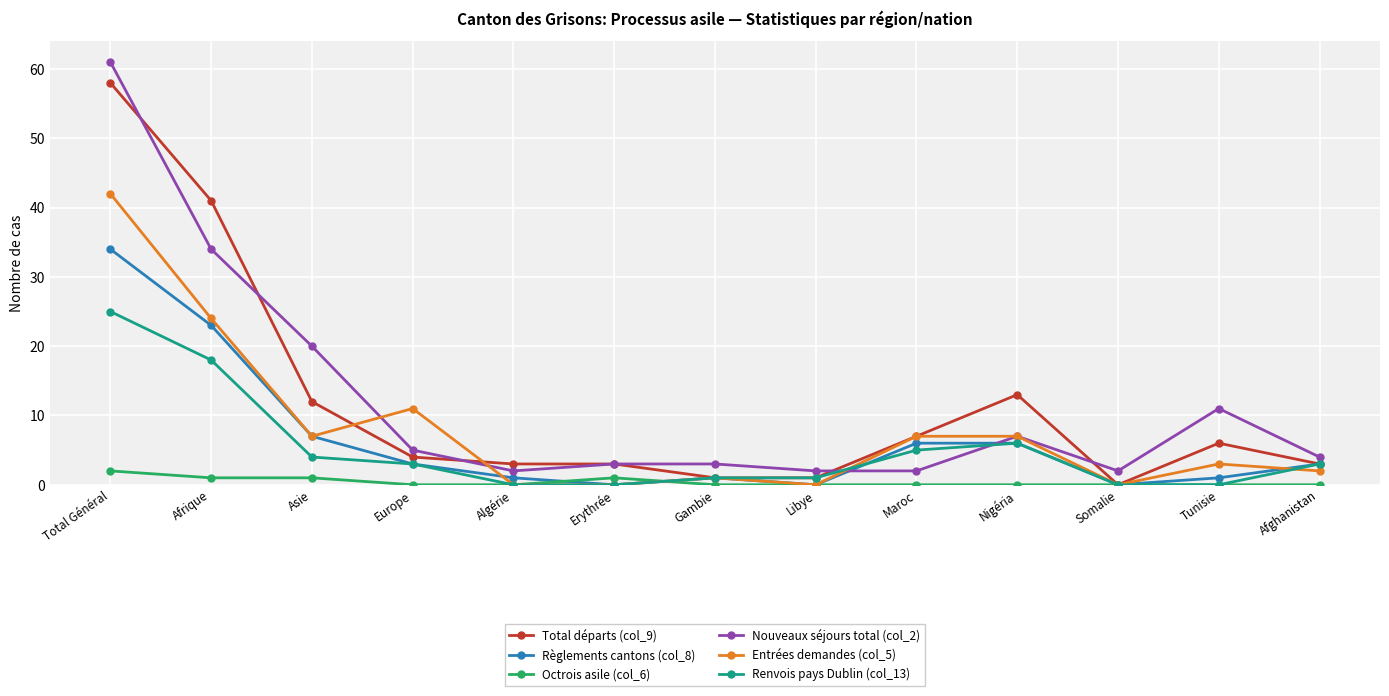

Reading left to right, extract all data points from this chart.

Total départs (col_9): 58	41	12	4	3	3	1	1	7	13	0	6	3
Règlements cantons (col_8): 34	23	7	3	1	0	1	0	6	6	0	1	3
Octrois asile (col_6): 2	1	1	0	0	1	0	0	0	0	0	0	0
Nouveaux séjours total (col_2): 61	34	20	5	2	3	3	2	2	7	2	11	4
Entrées demandes (col_5): 42	24	7	11	0	0	1	0	7	7	0	3	2
Renvois pays Dublin (col_13): 25	18	4	3	0	0	1	1	5	6	0	0	3